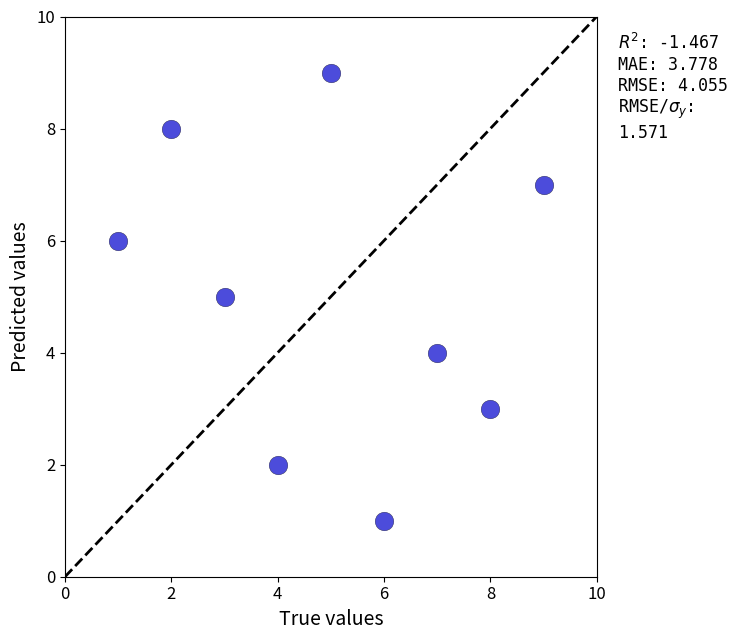

What is the average Y value?

5